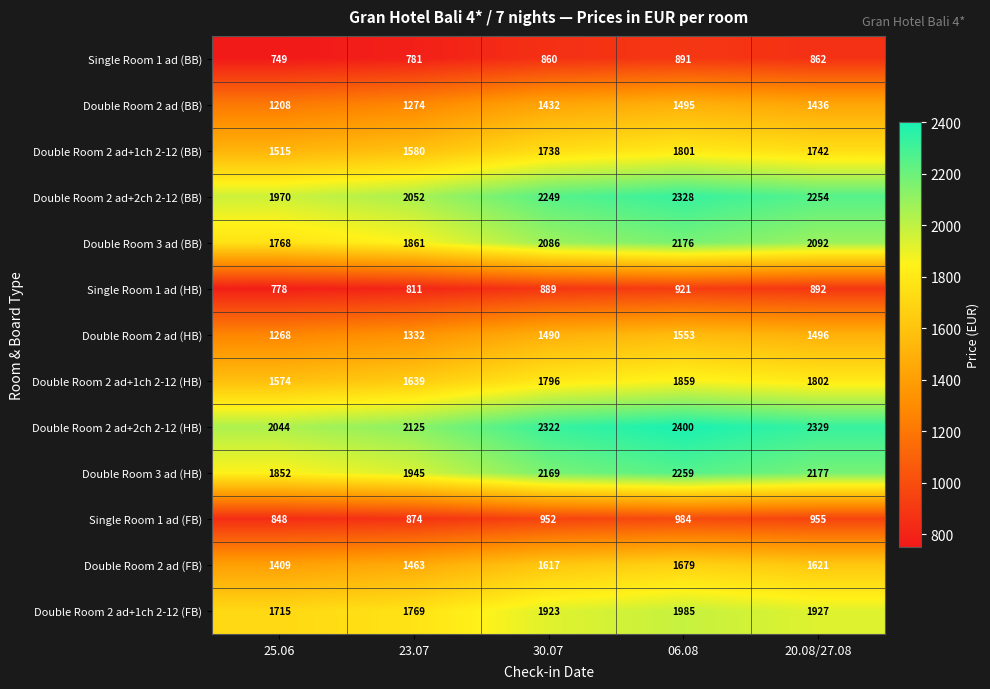

Is it true that Double Room 2 ad+2ch 2-12 (HB) equals 2400 at 06.08?

True